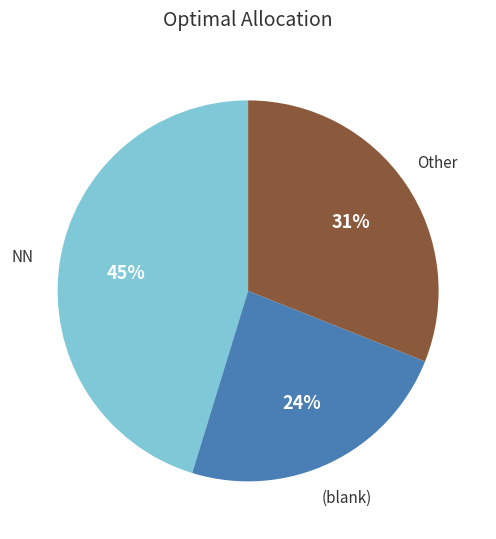

To the nearest percent, what is the average slice percentage?

33%